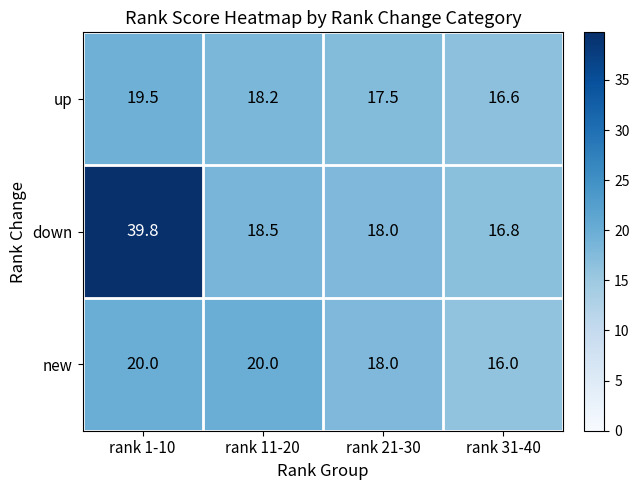

At rank 1-10, list the series in order from largest to smallest.

down, new, up